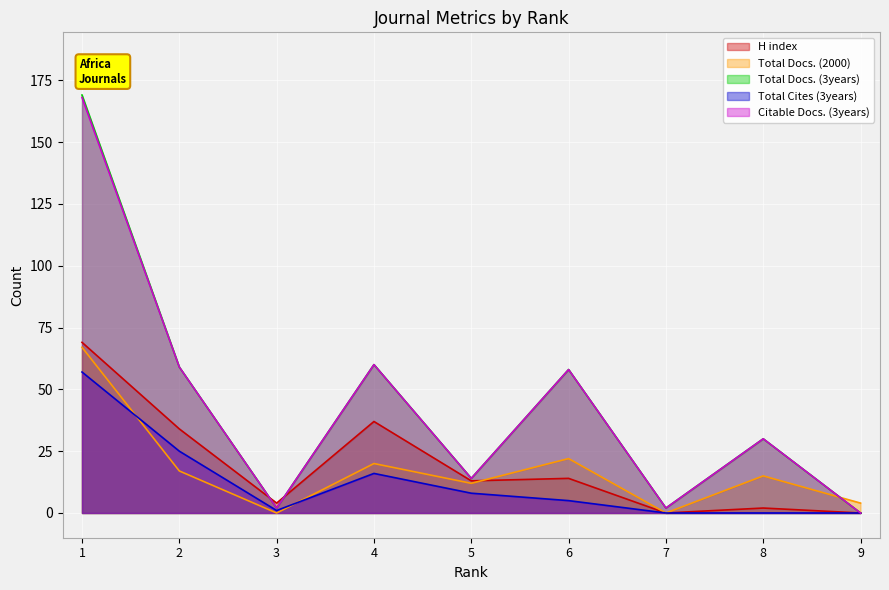

Does the chart display data point markers on the line(s)?

No